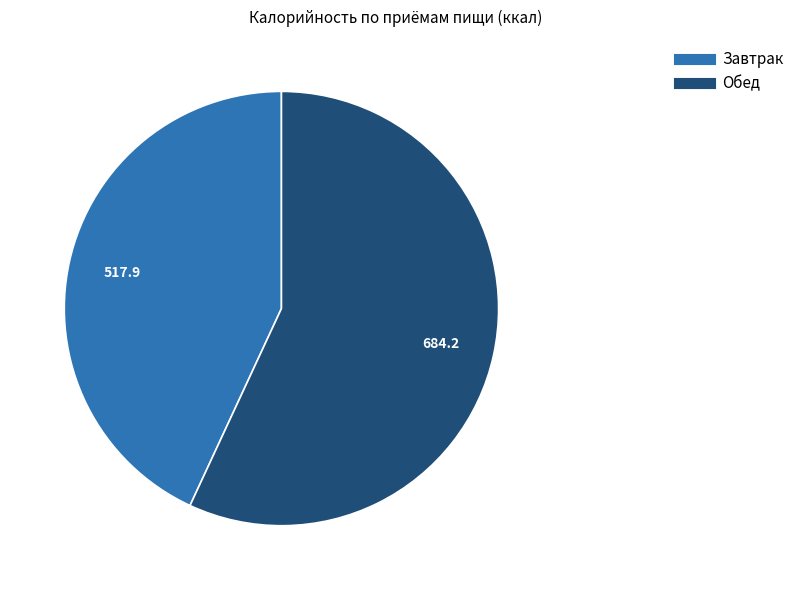

Do Завтрак and Обед together represent more than half of the pie?

Yes